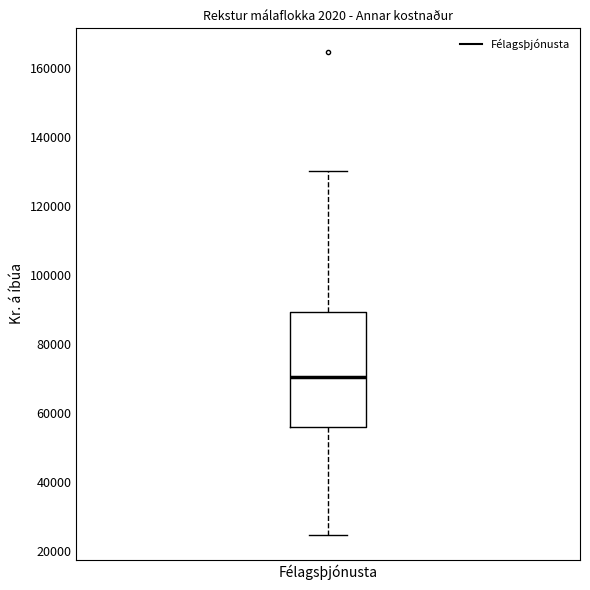

Transcribe this box plot: give where the median line is, the range the box spans, and where the two whiskers end, as read against the y-axis. The values are not printed on the chart, so give them approximately, as read against the axis.

median 70000, box 56000 to 90000, whiskers 24000 to 130000